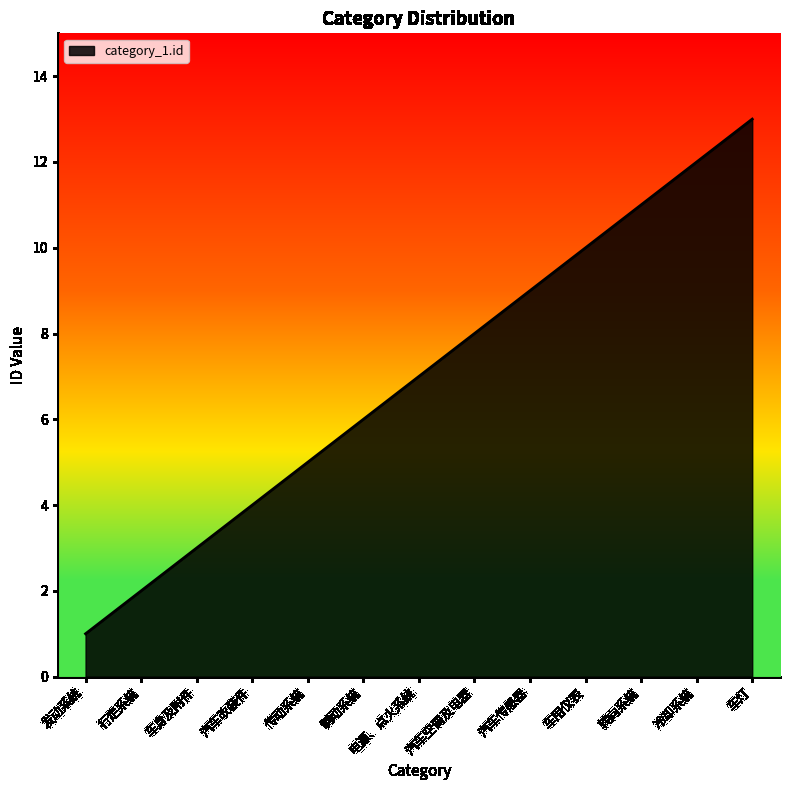

The chart shows a value of 11 at 转向系统. True or false?

True